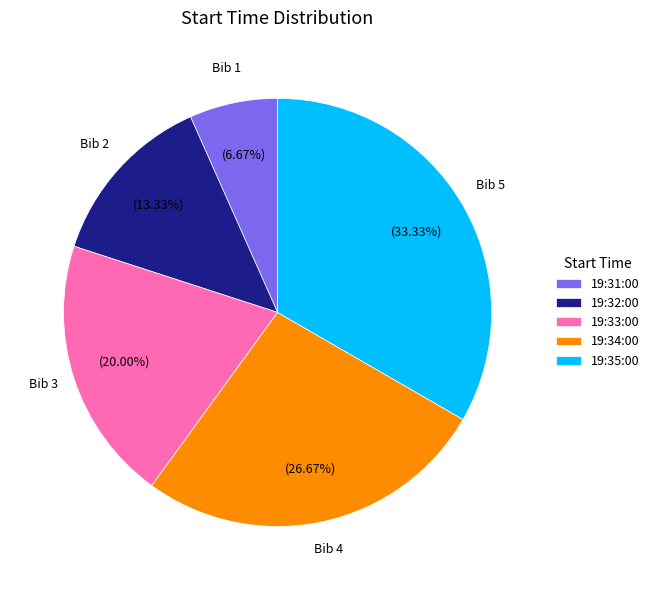

How many segments does this pie chart have?

5